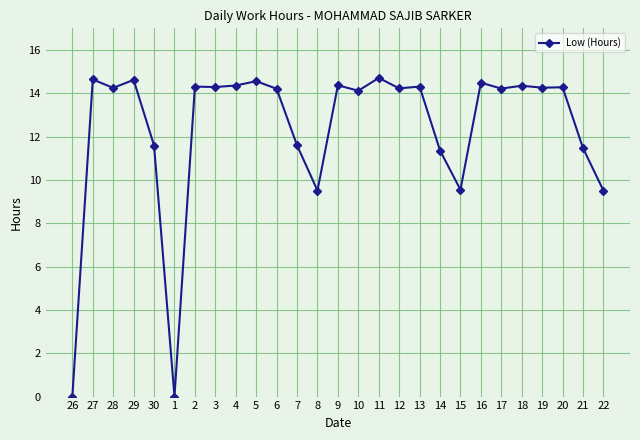

The value at 21 is 6.9. True or false?

False